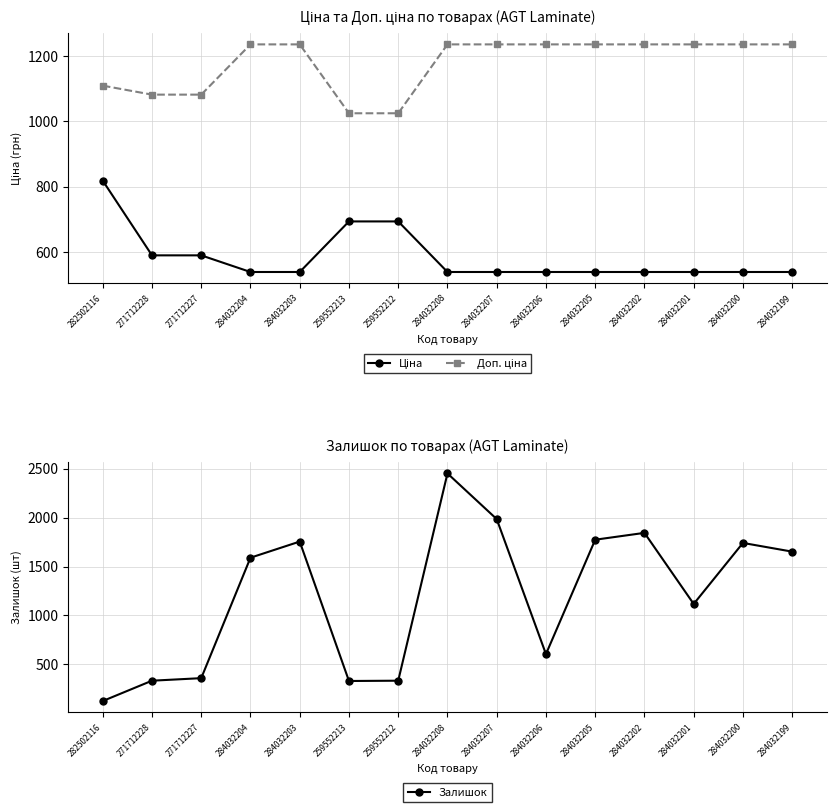

At how many categories does at least one series exceed 214?

15